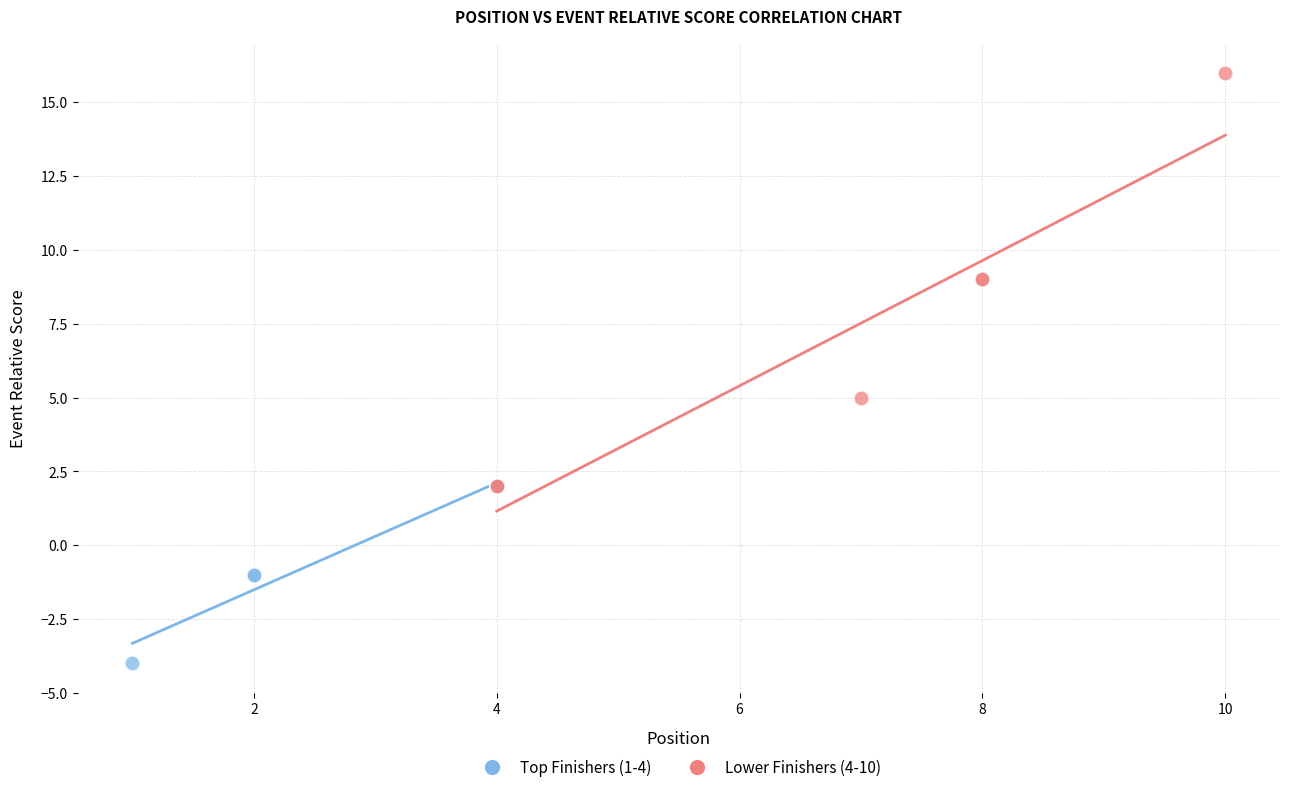

Which series reaches the minimum Y coordinate?

Top Finishers (1-4)